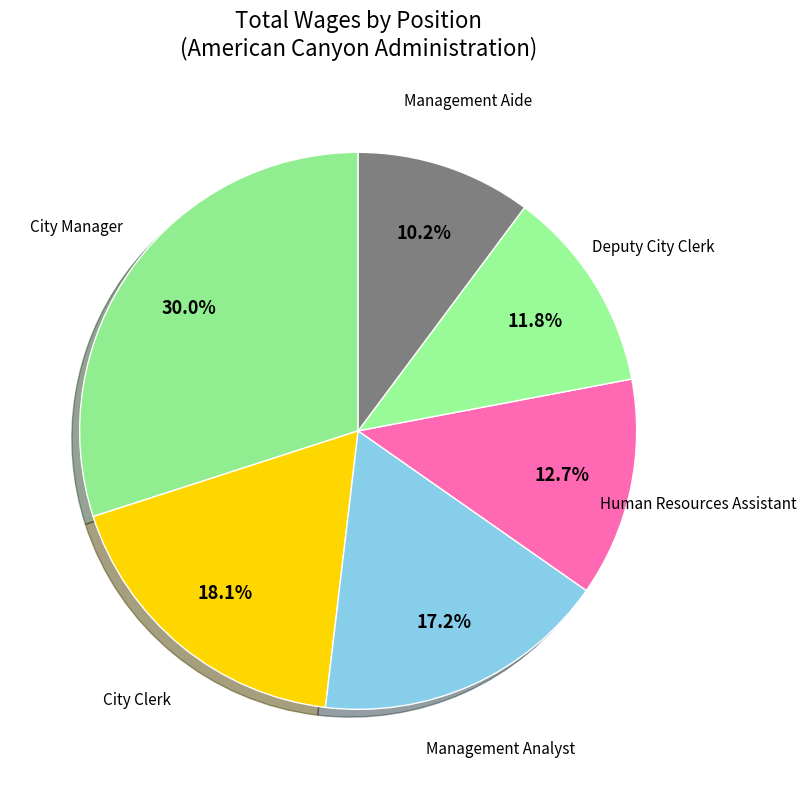

How many segments does this pie chart have?

6